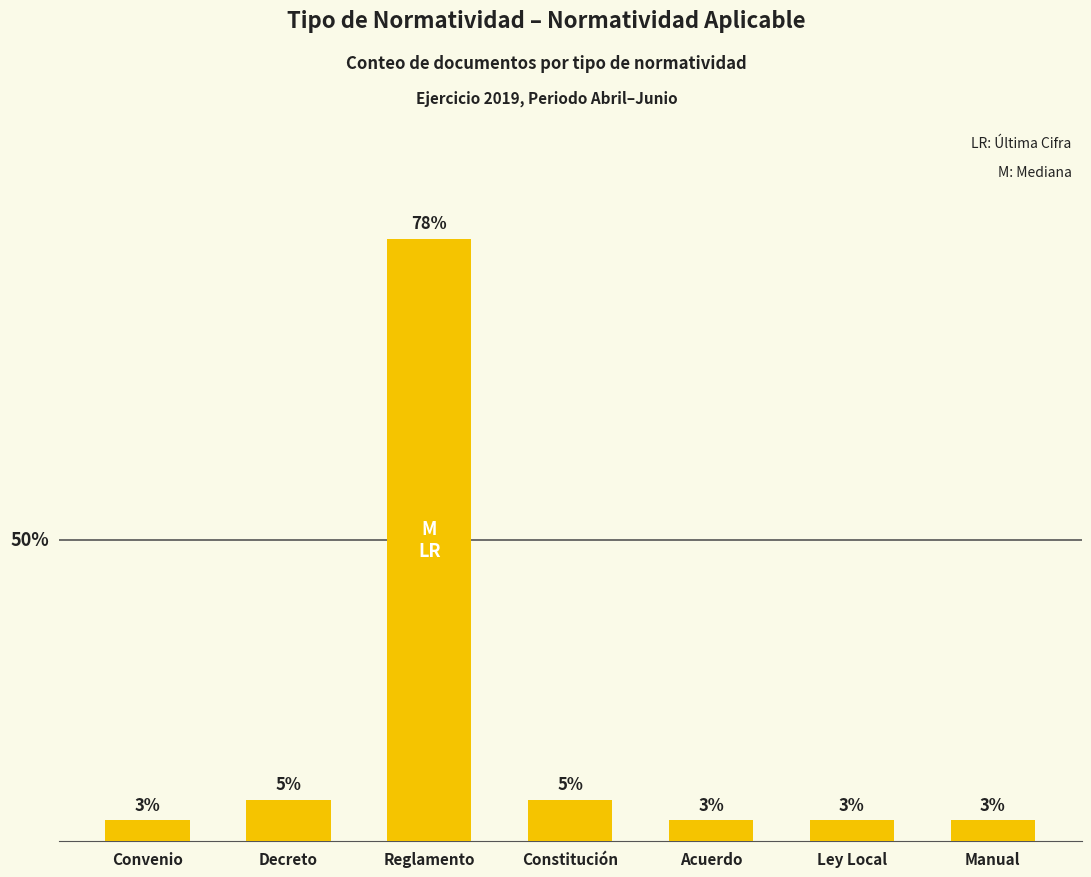

What is the sum of the values at Convenio and Constitución?

3